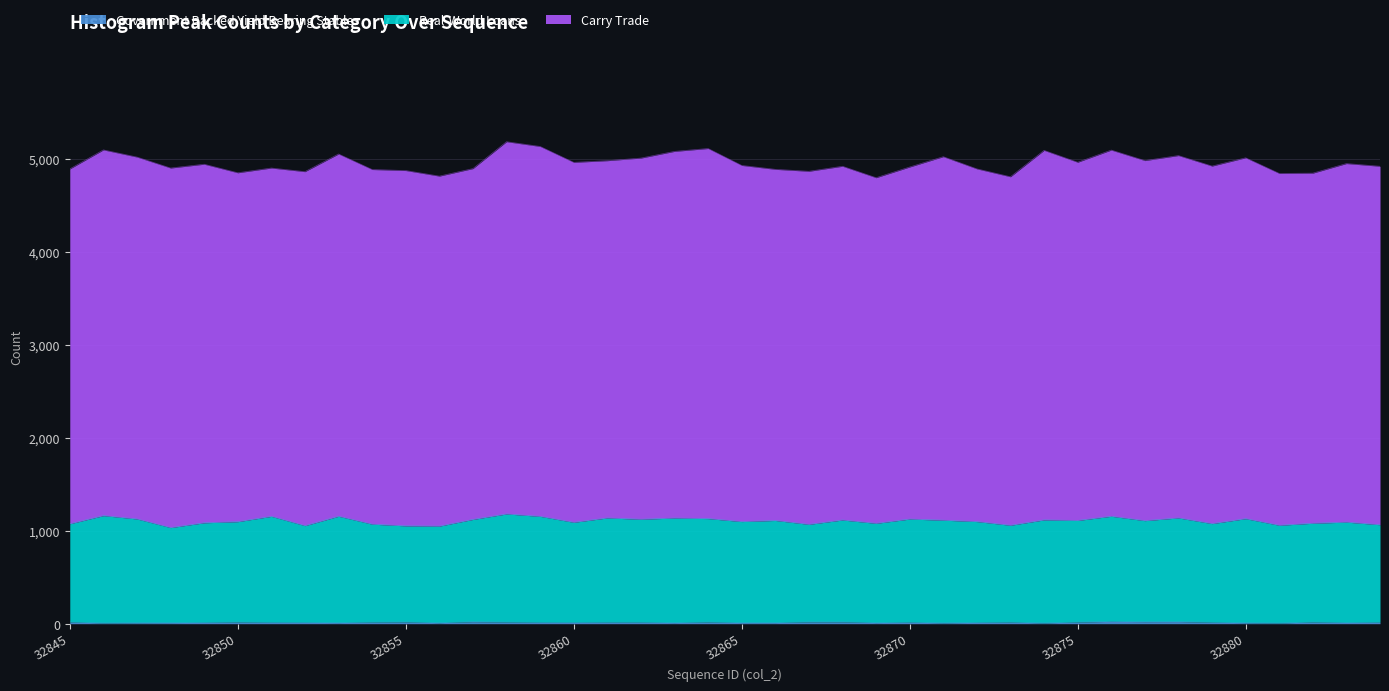

What is the difference between the maximum and minimum values in the Real-World Loans series?

147